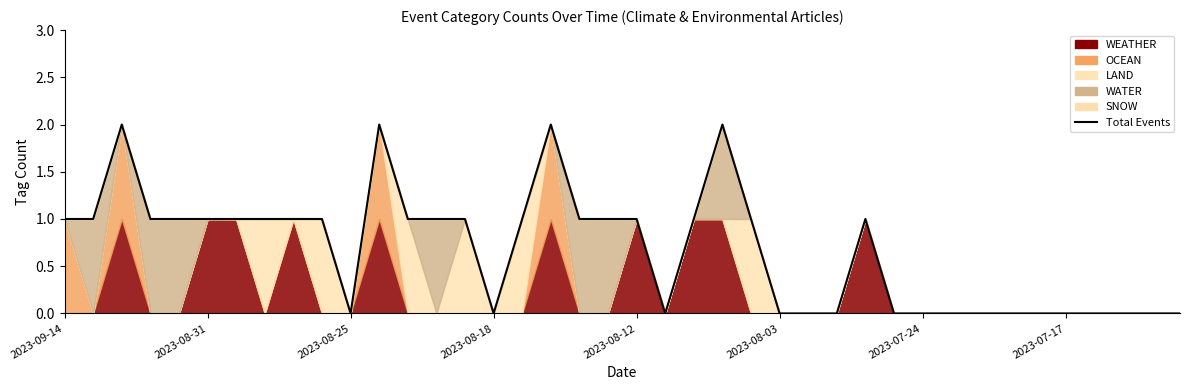

How many values are above zero?

23